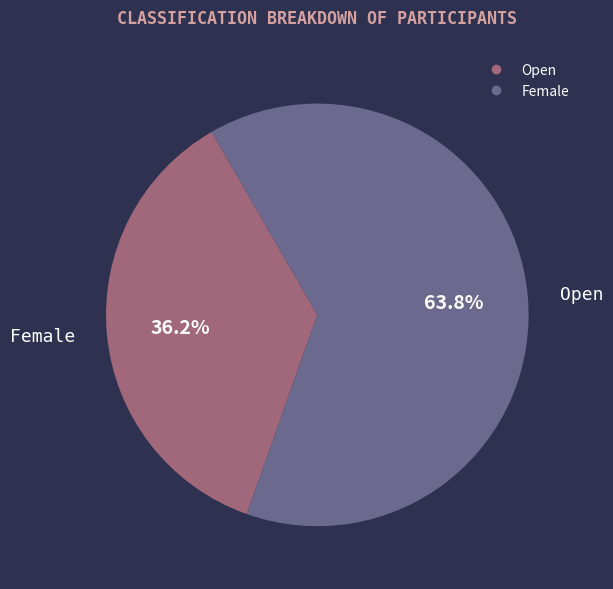

Does Female account for over 50% of the chart?

Yes